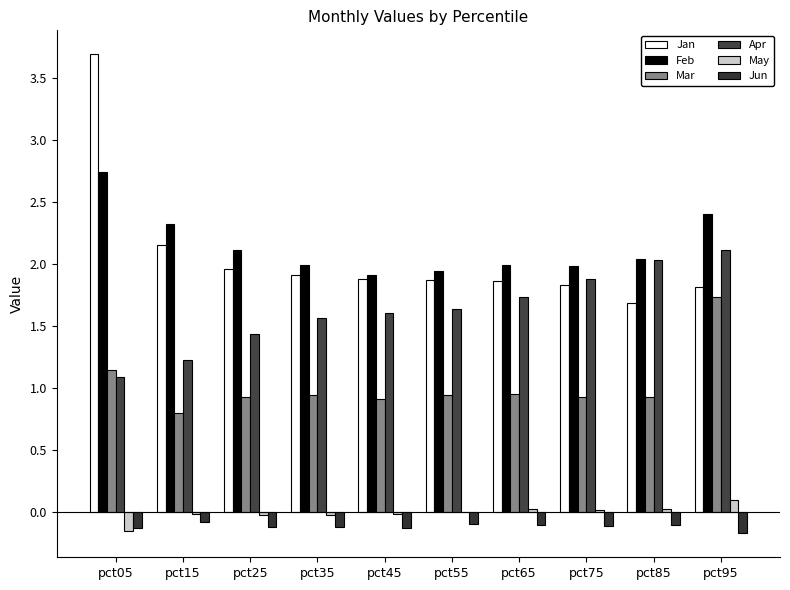

What is the difference between the maximum and minimum values in the Jun series?

0.1